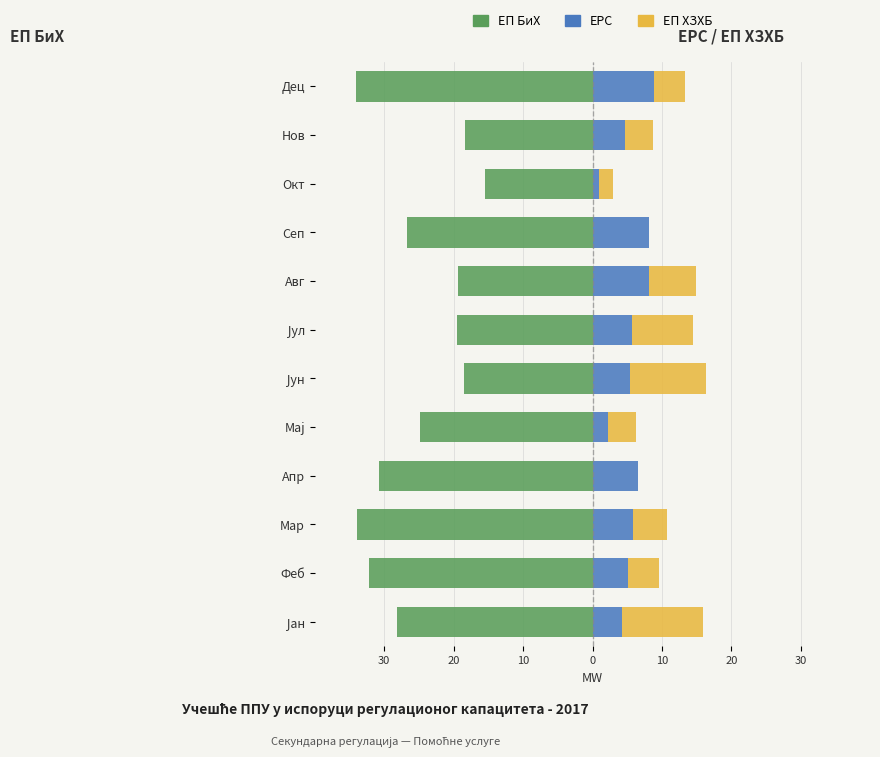

Which series has the widest spread of values?

ЕП БиХ